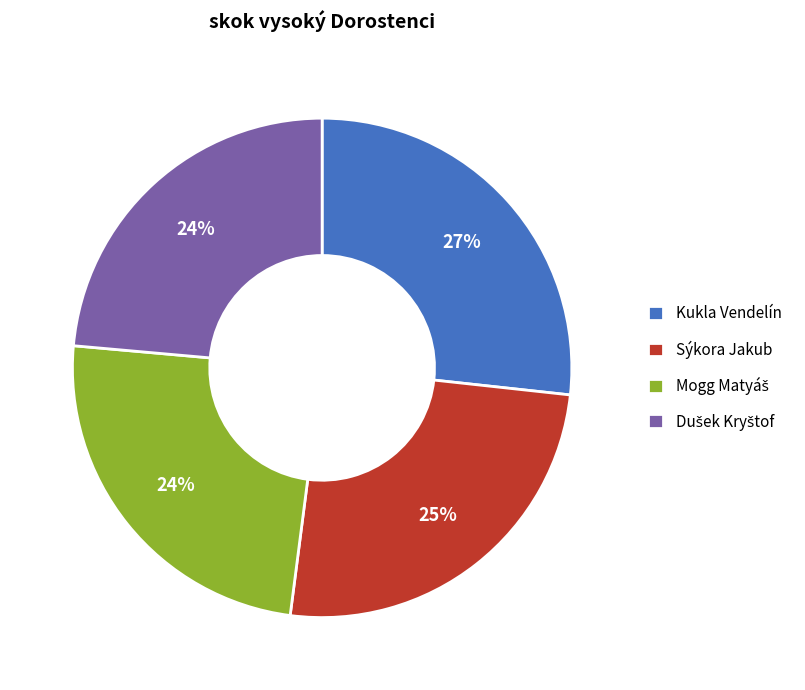

To the nearest percent, what is the average slice percentage?

25%